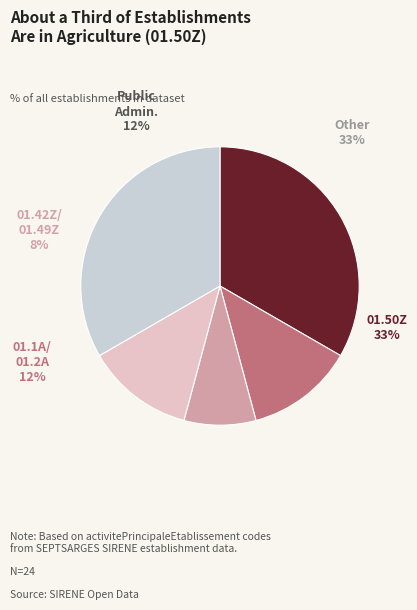

Is 84.11Z the majority of the pie?

No